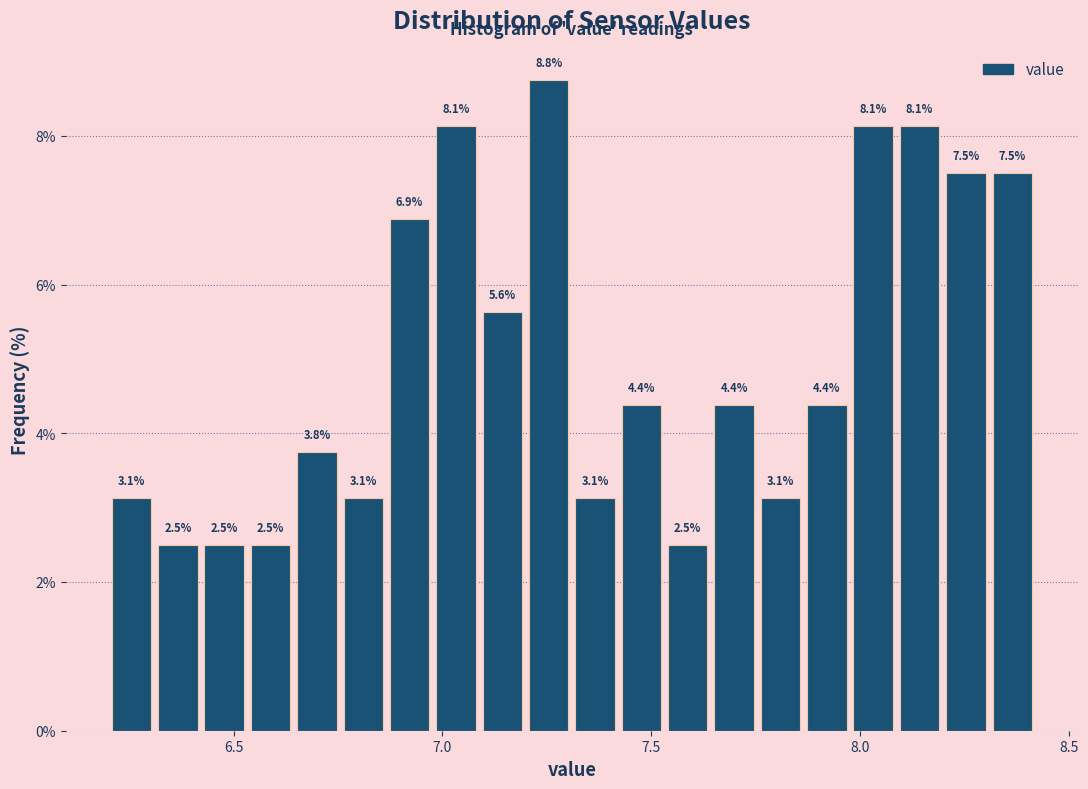

Read against the x-axis, roughly where is the centre of the tallest bar?

7.25